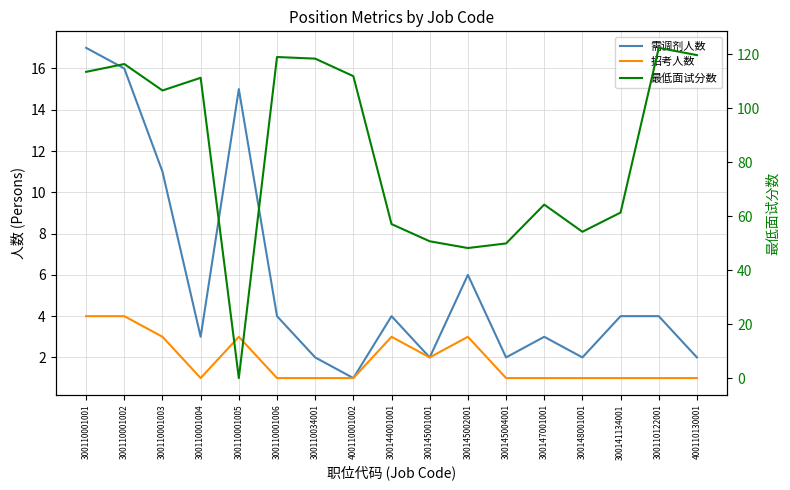

Does the chart display data point markers on the line(s)?

No